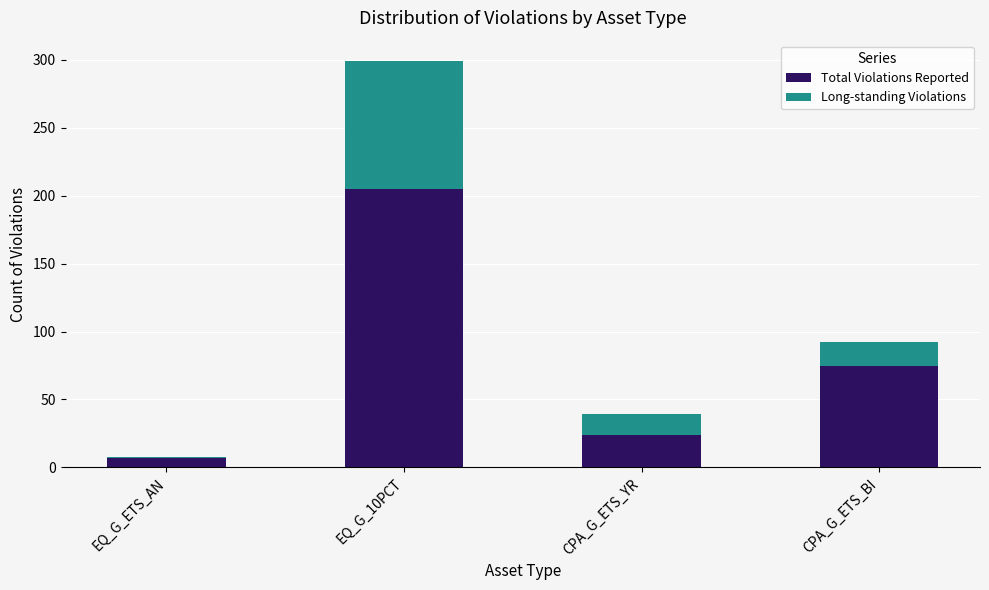

At which category is the sum across all series the highest?

EQ_G_10PCT